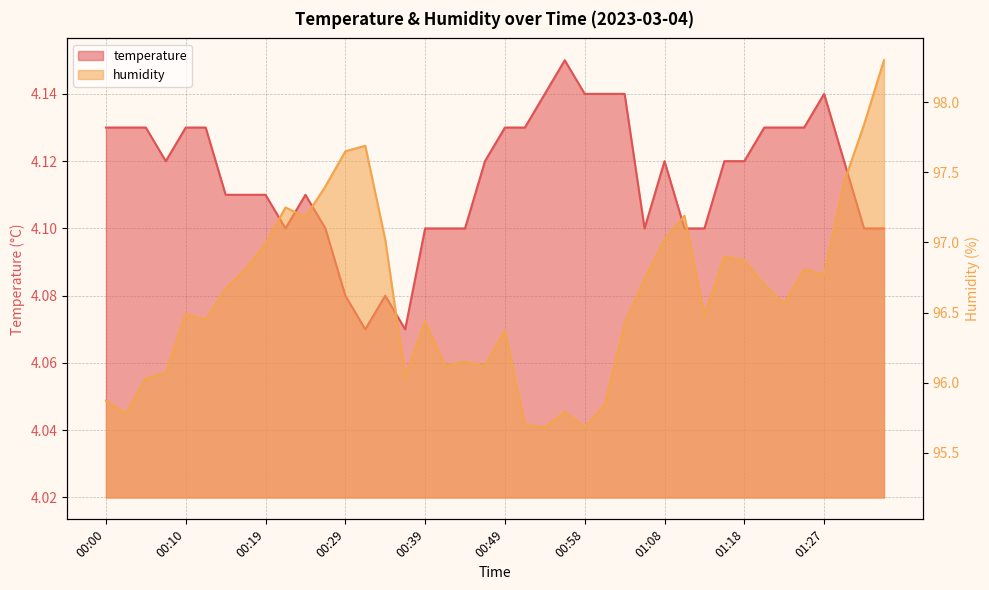

True or false: humidity and temperature cross at least once.

False